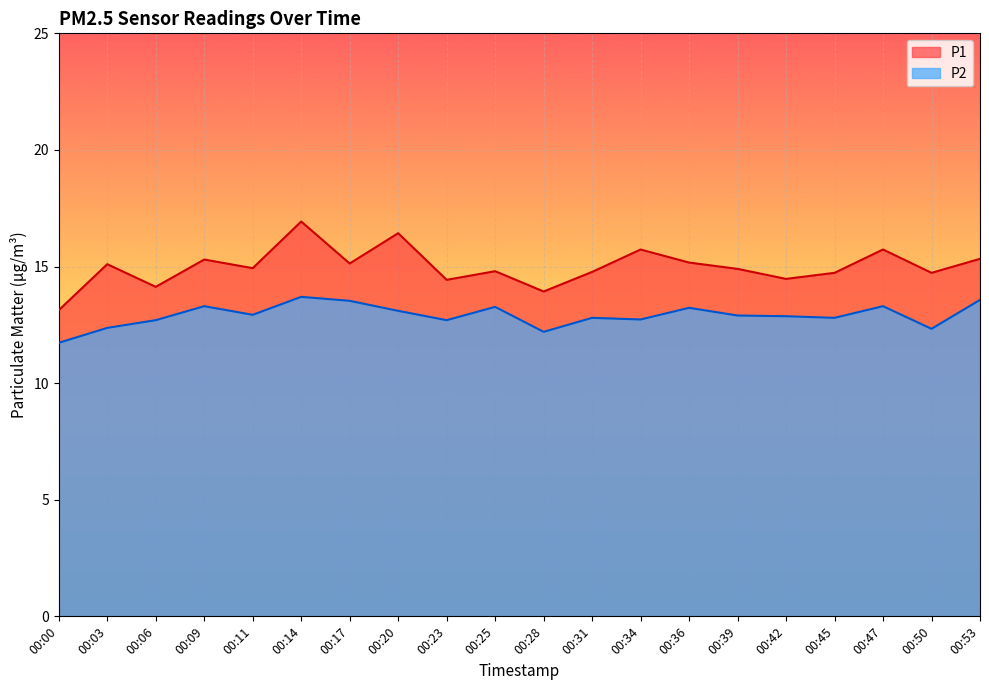

List the series in order of their overall mean, highest first.

P1, P2